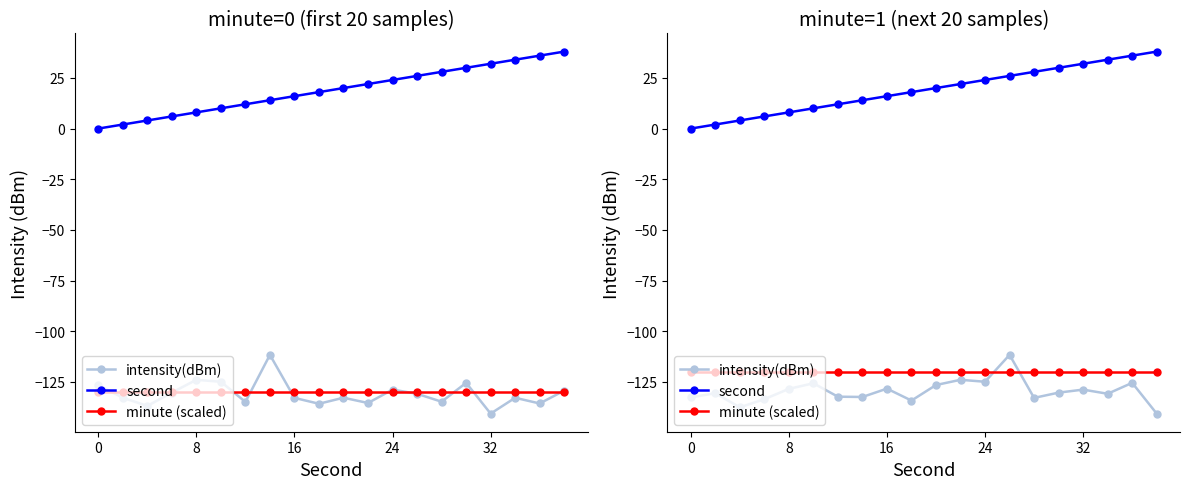

How many data points in intensity(dBm) are less than -130?

11